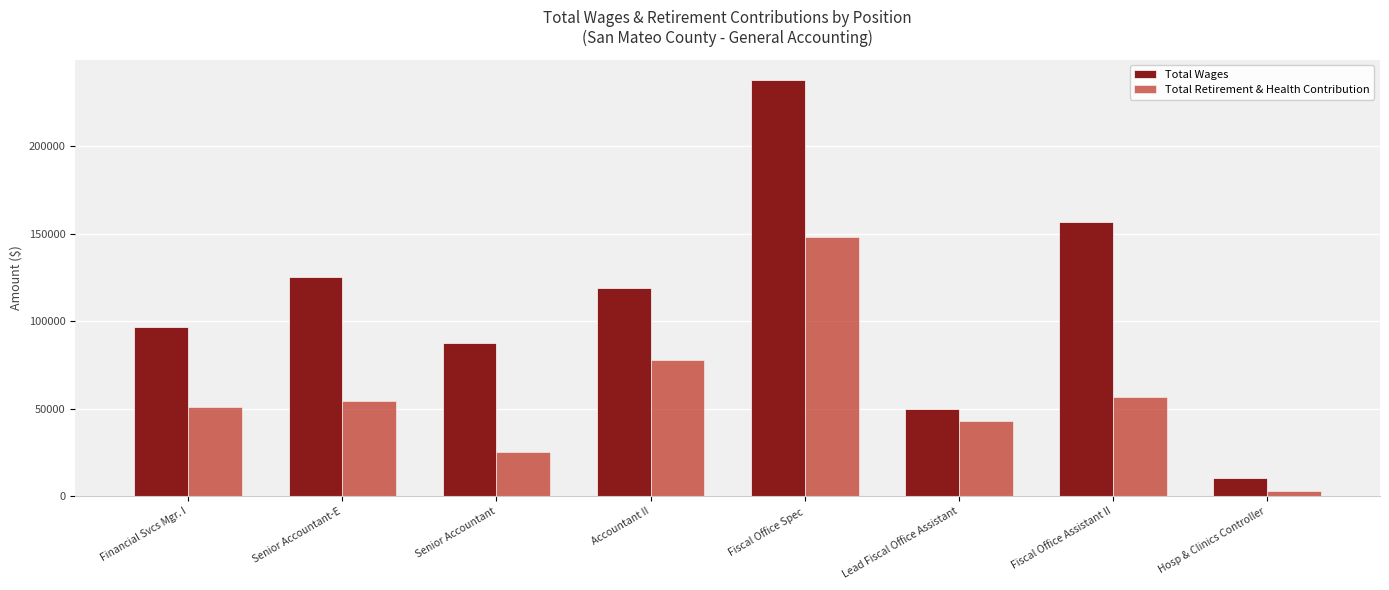

The value of Total Wages at Accountant II is 32086. True or false?

False